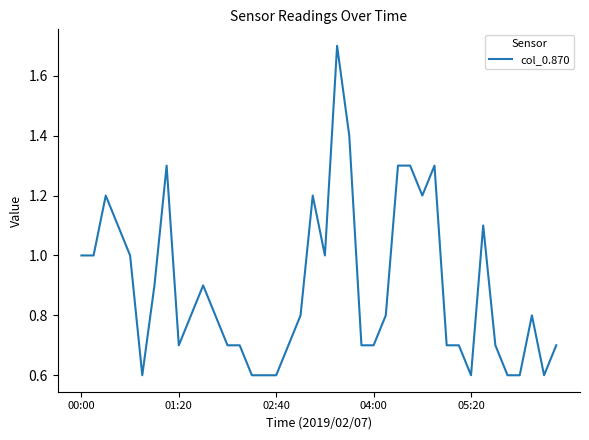

What is the difference between the maximum and minimum values?

1.1